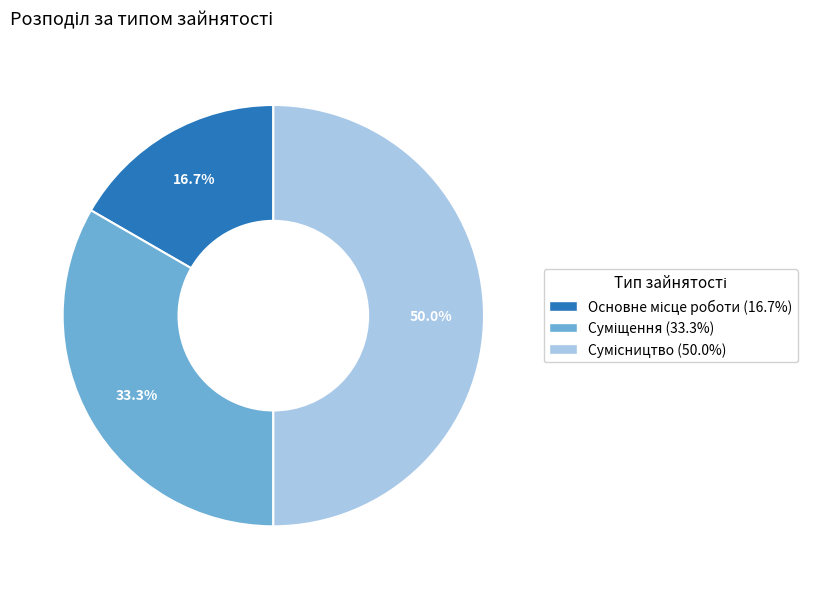

What is the smallest slice in the pie chart?

Основне місце роботи